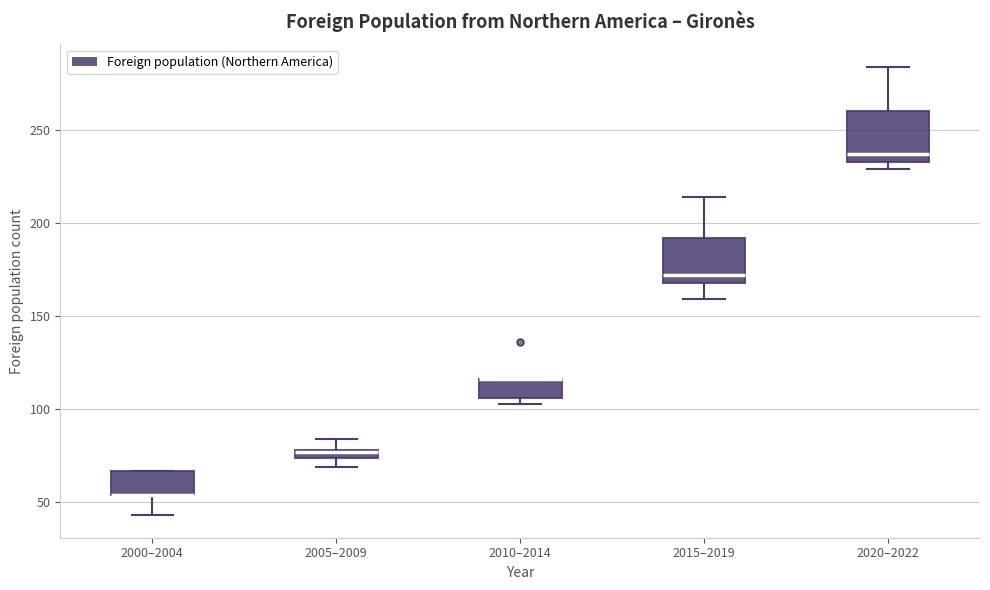

Where does the upper whisker of the box for 2020–2022 end on the y-axis? The values are not printed on the chart, so give them approximately, as read against the axis.

285